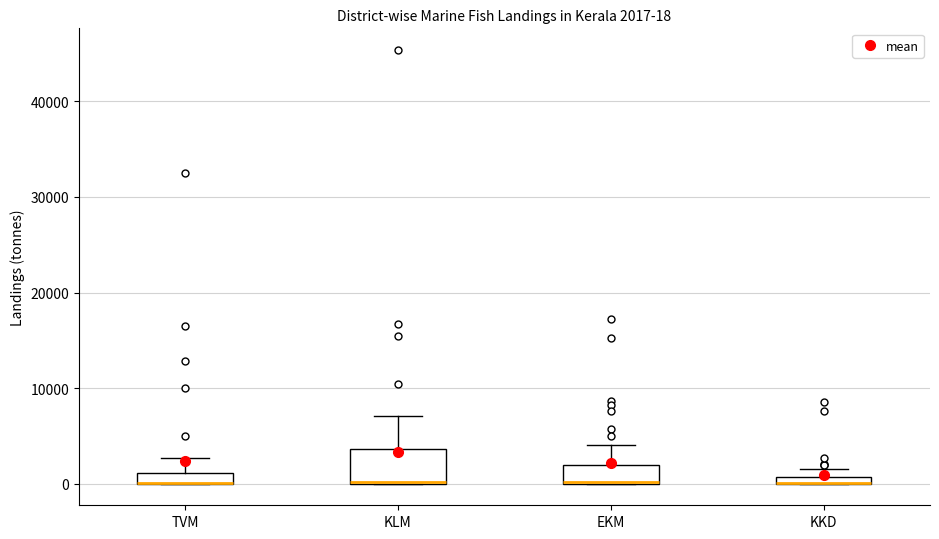

Which box is the tallest, from its lower edge to its upper edge?

KLM